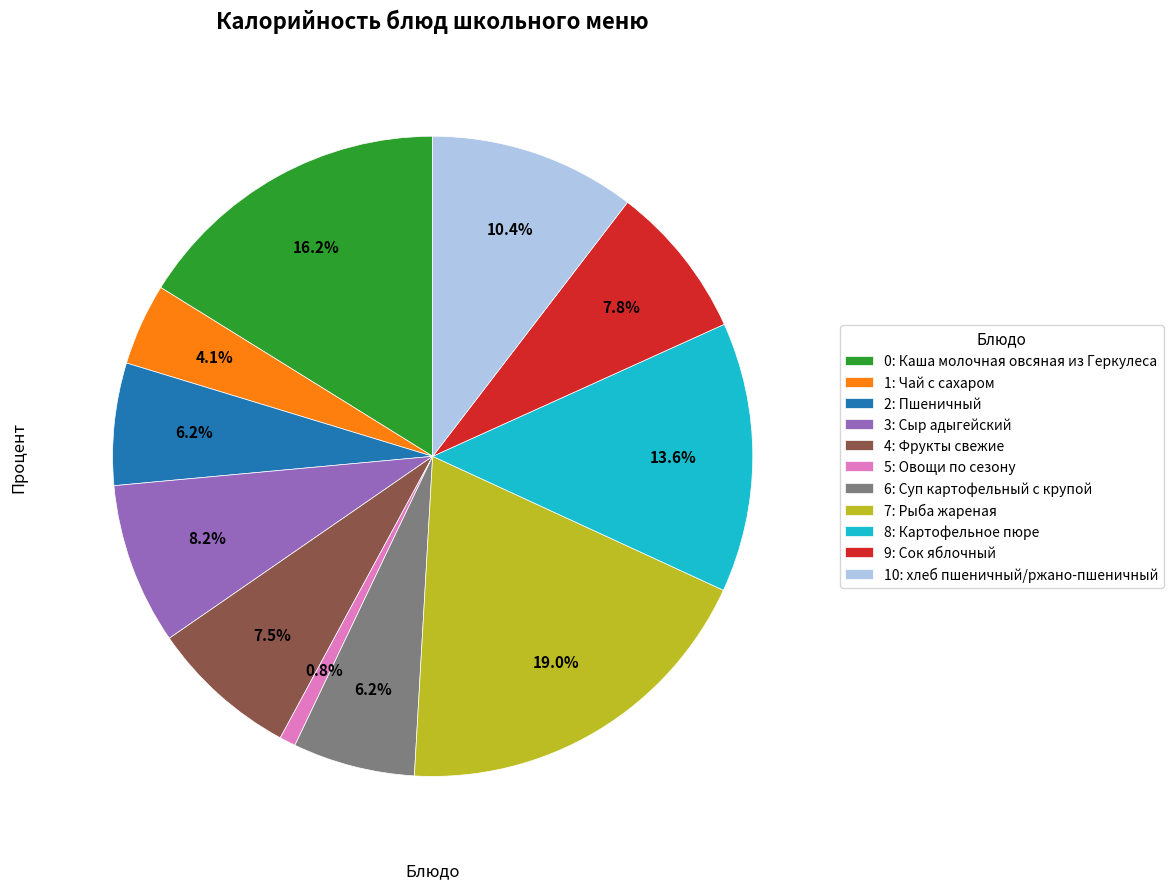

Which has a higher value, 1: Чай с сахаром or 7: Рыба жареная?

7: Рыба жареная